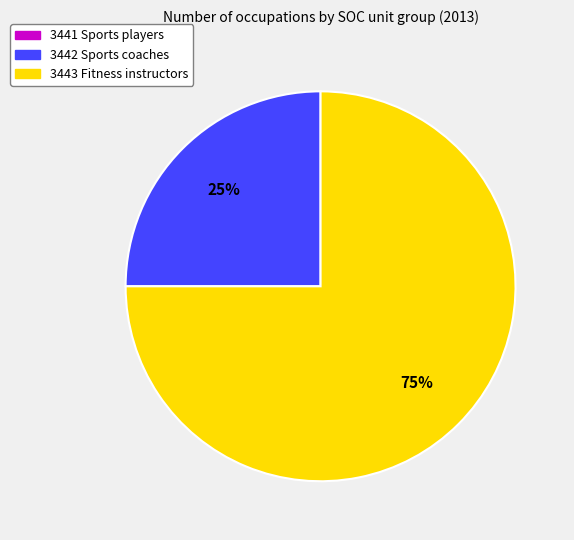

Is there any slice that represents more than half of the pie?

Yes